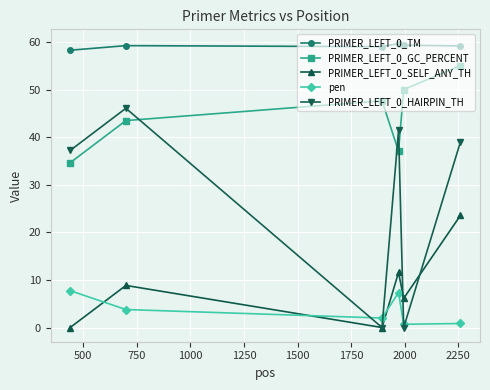

True or false: pen and PRIMER_LEFT_0_GC_PERCENT cross at least once.

False